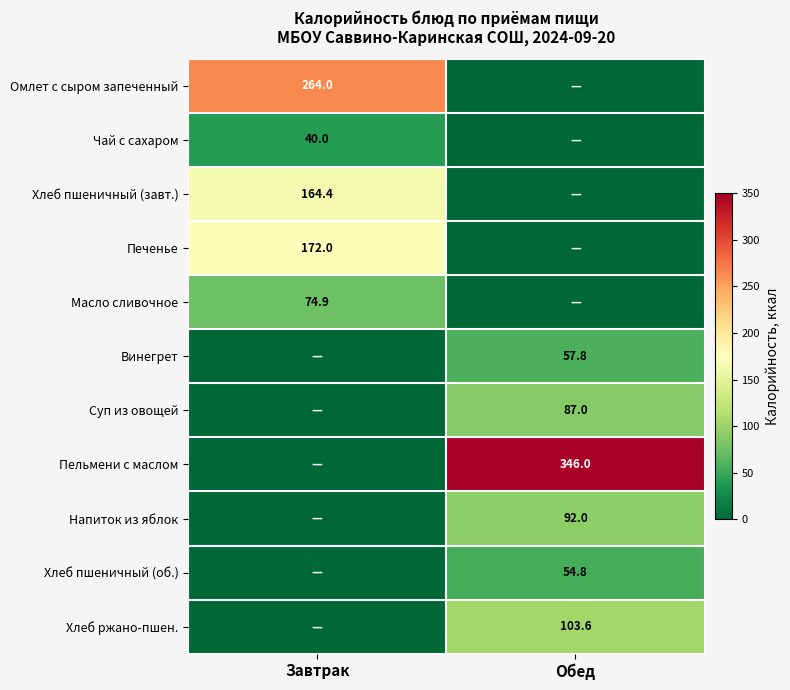

Is the value of Хлеб ржано-пшен. at Обед greater than the value of Печенье at Завтрак?

No